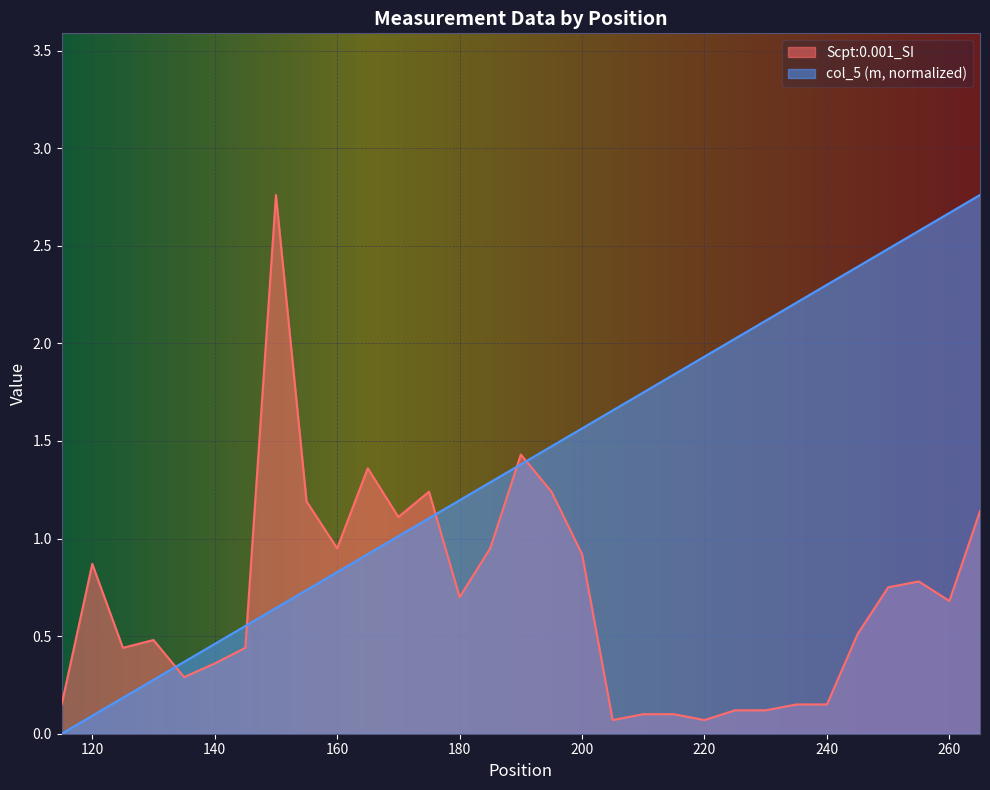

Between 135 and 115, which is larger?

135